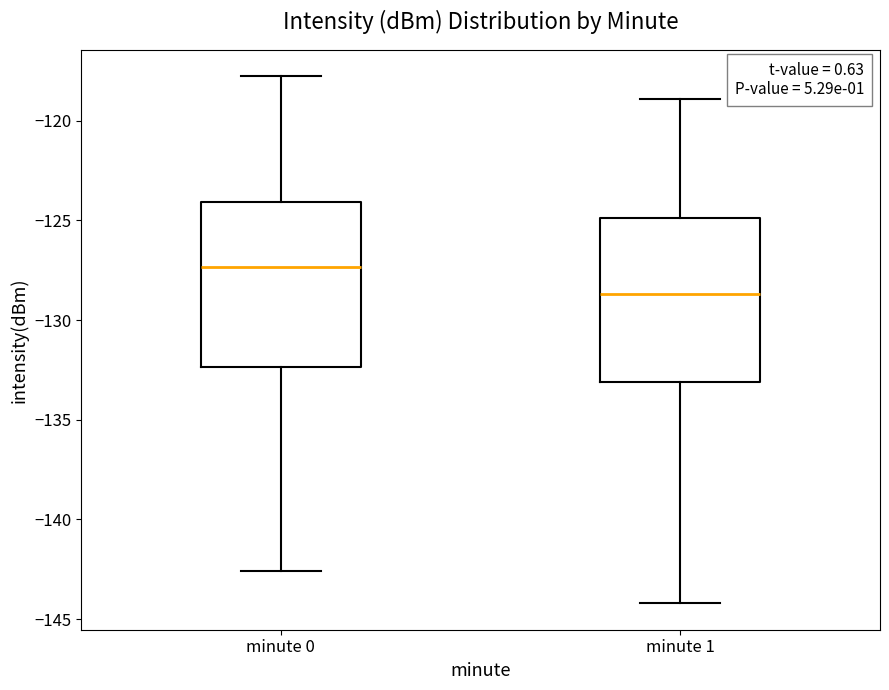

Which box has the lowest median line?

minute 1